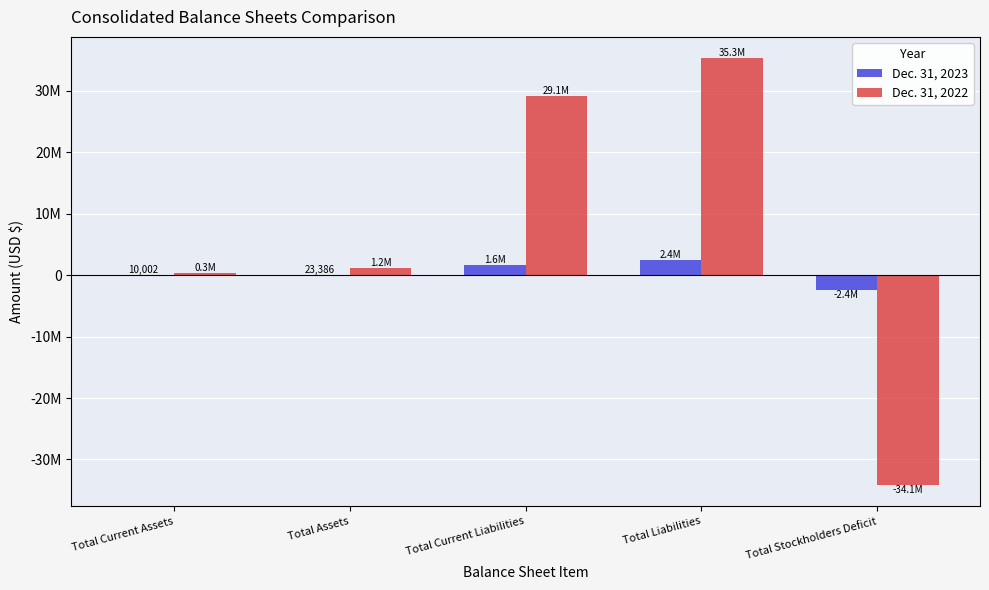

What is the label of the 4th bar from the right?

Total Assets